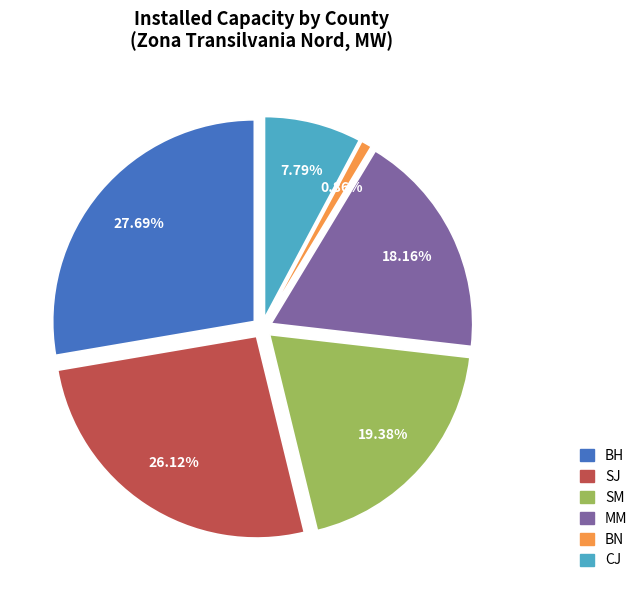

Count the number of slices in the pie.

6